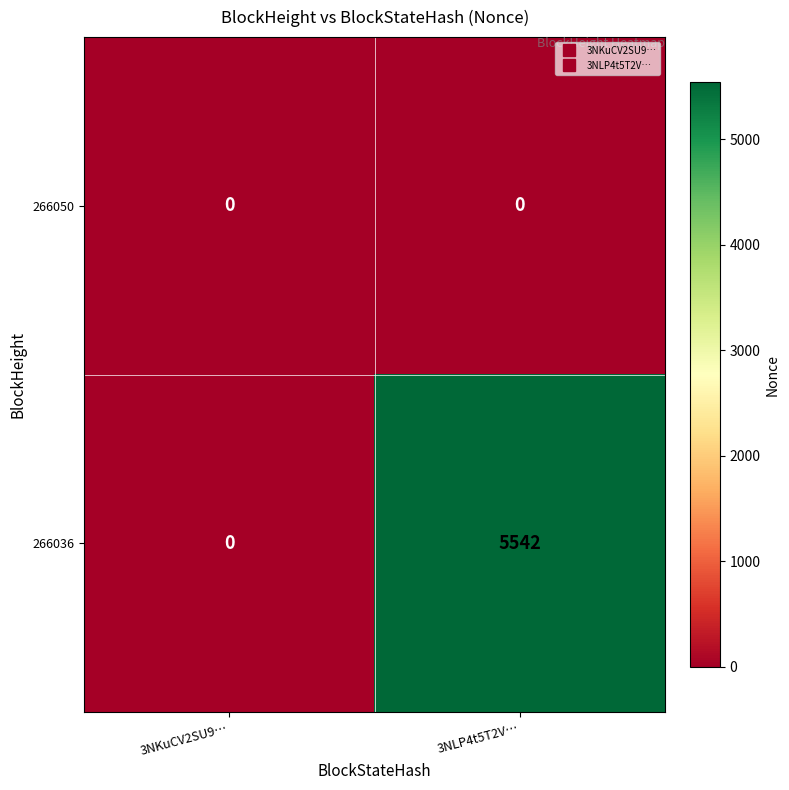

At which label is 266036 closest to 2771?

3NKuCV2SU9…